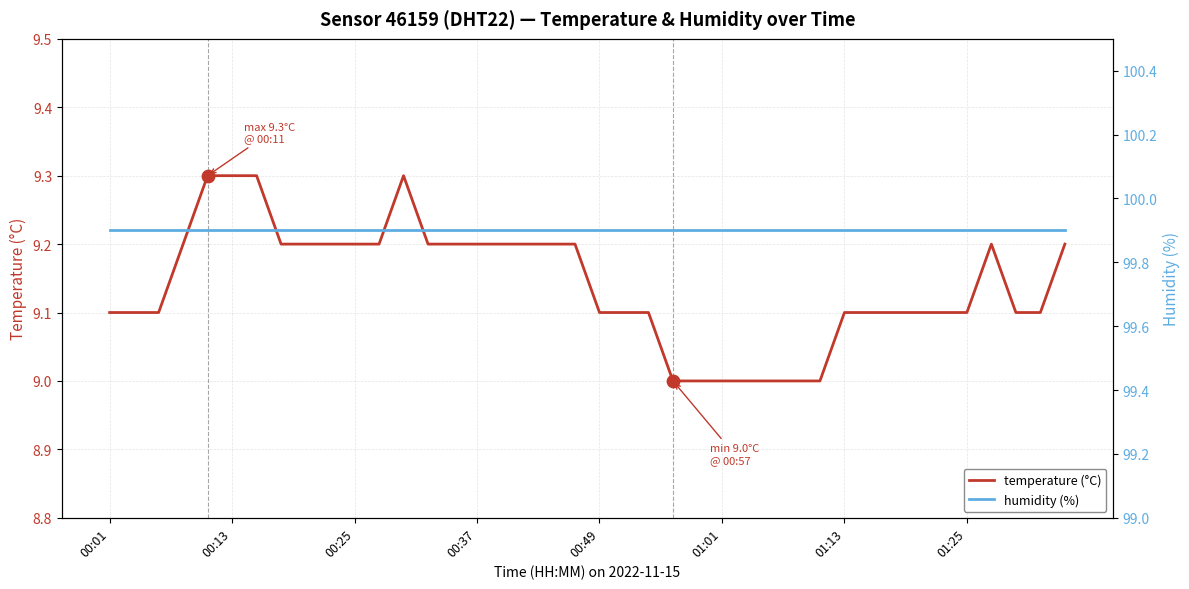

What is the lowest value of the temperature (°C) series?

9.0